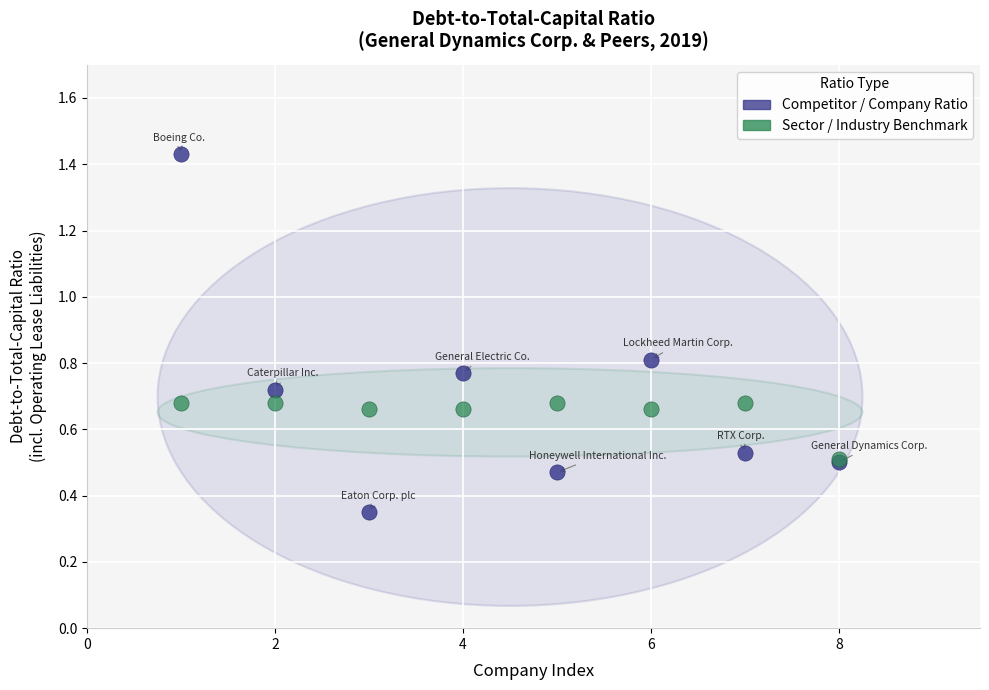

Which series reaches the maximum Y coordinate?

Competitor / Company Ratio